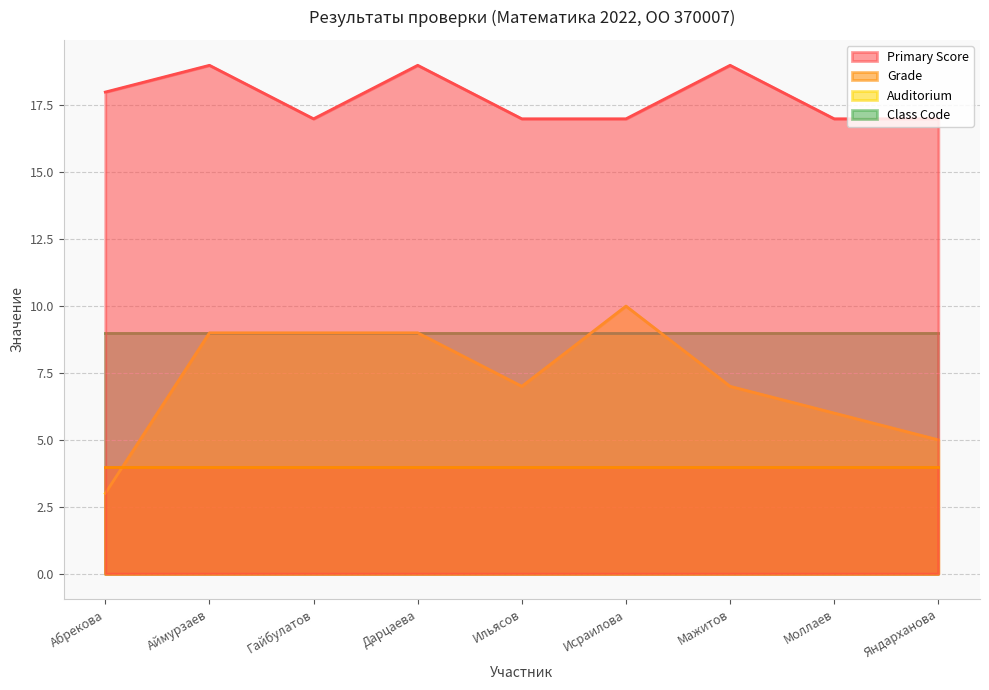

List the labels in order of Auditorium value, smallest first.

Абрекова, Яндарханова, Моллаев, Ильясов, Мажитов, Аймурзаев, Гайбулатов, Дарцаева, Исраилова